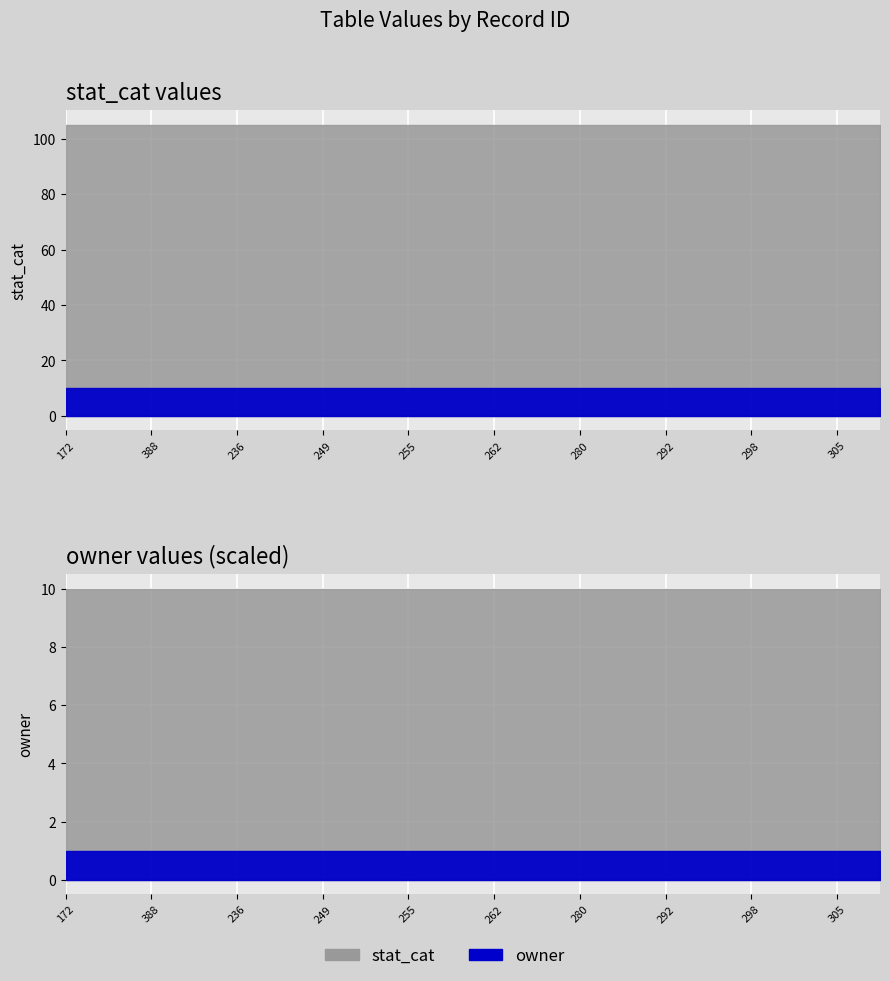

True or false: owner has more than 0 points higher than both neighbors.

False